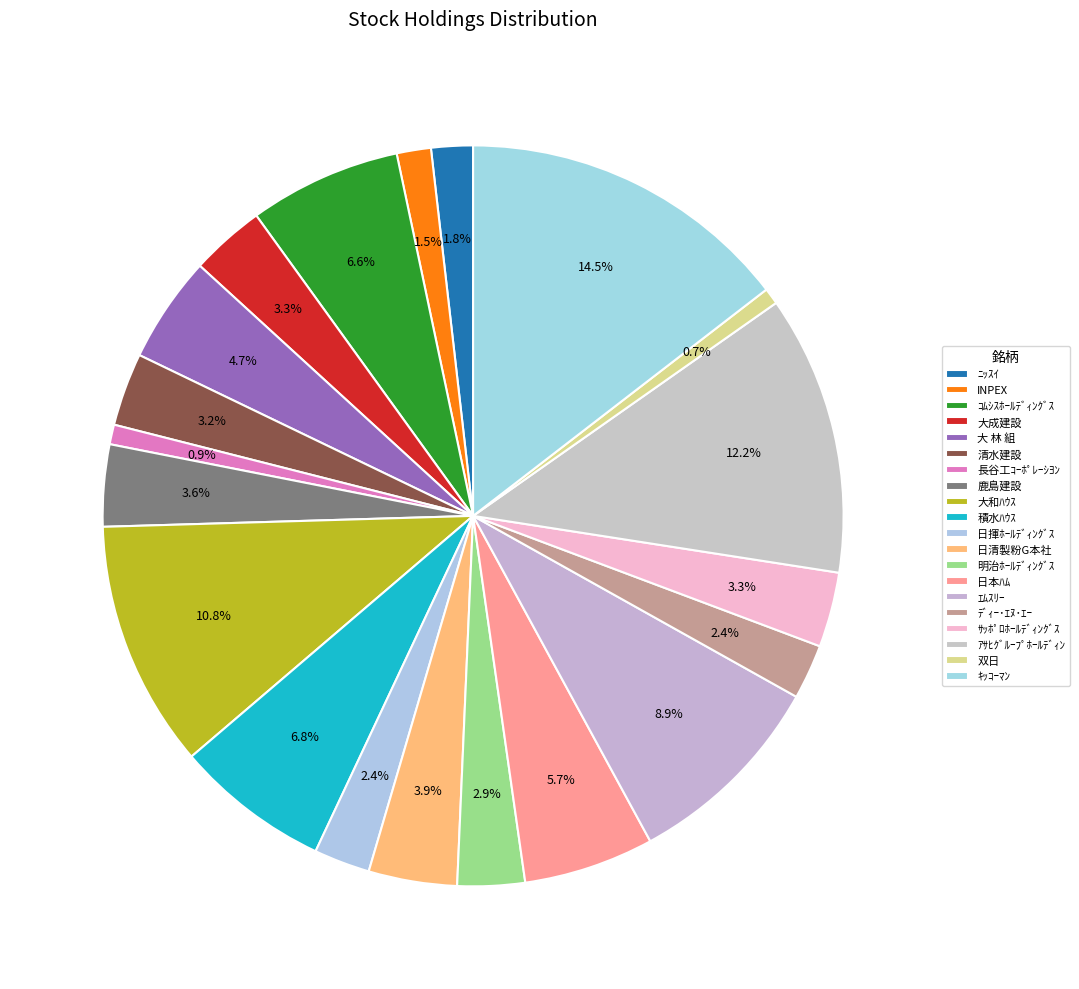

Is there any slice that represents more than half of the pie?

No